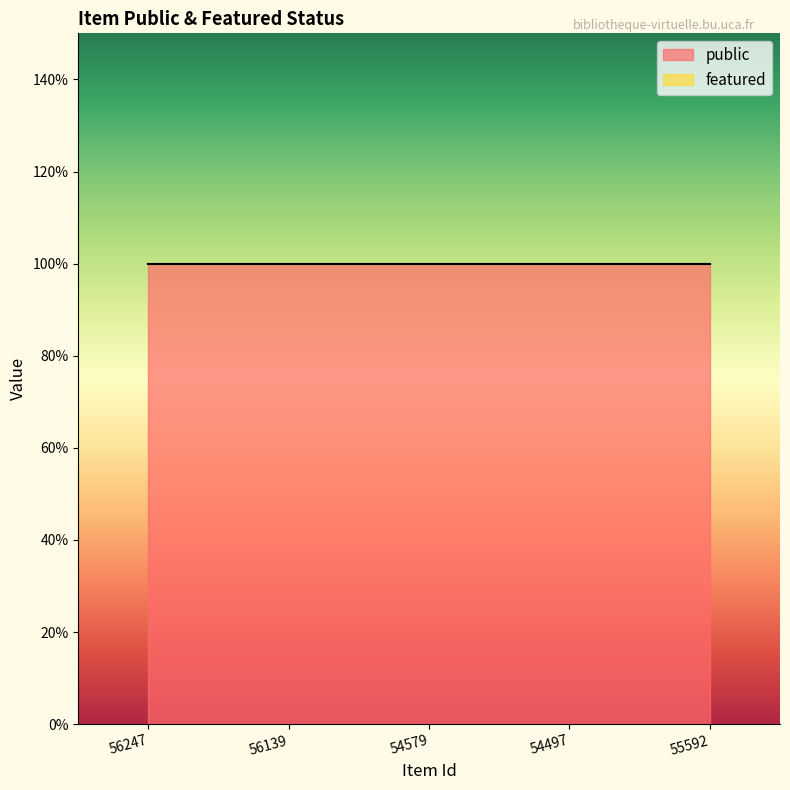

Read the public value at 56139.

1